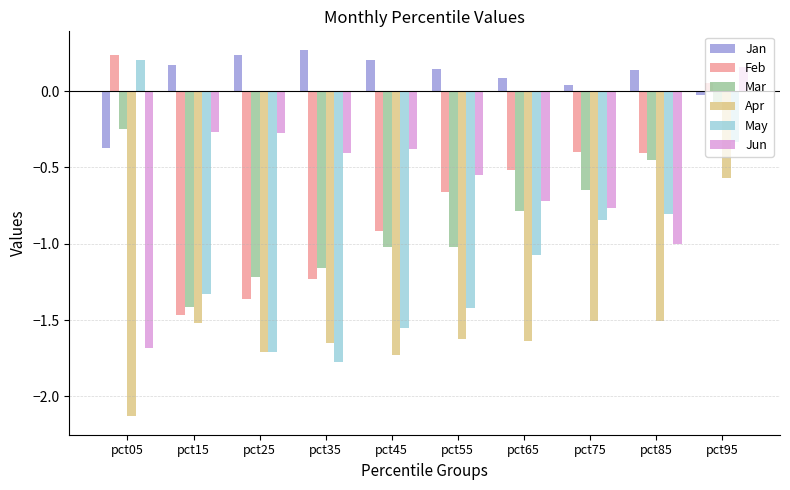

What is the sum of the Apr values at pct15 and pct25?

-3.2